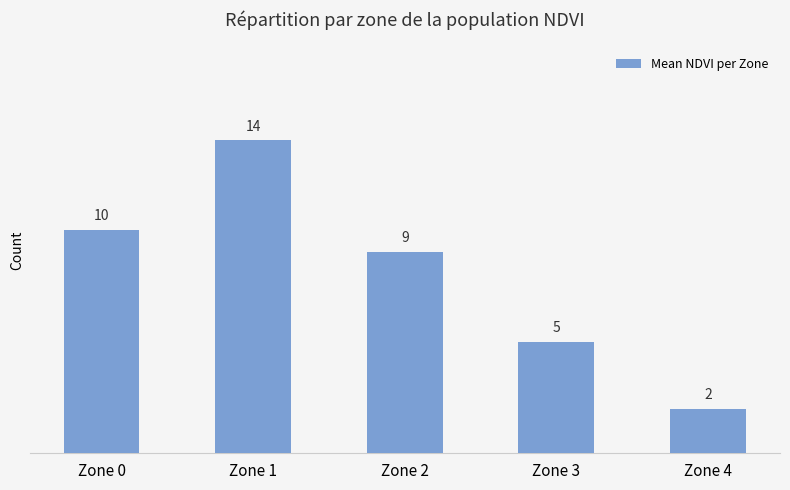

What is the difference between the values at Zone 0 and Zone 4?

8